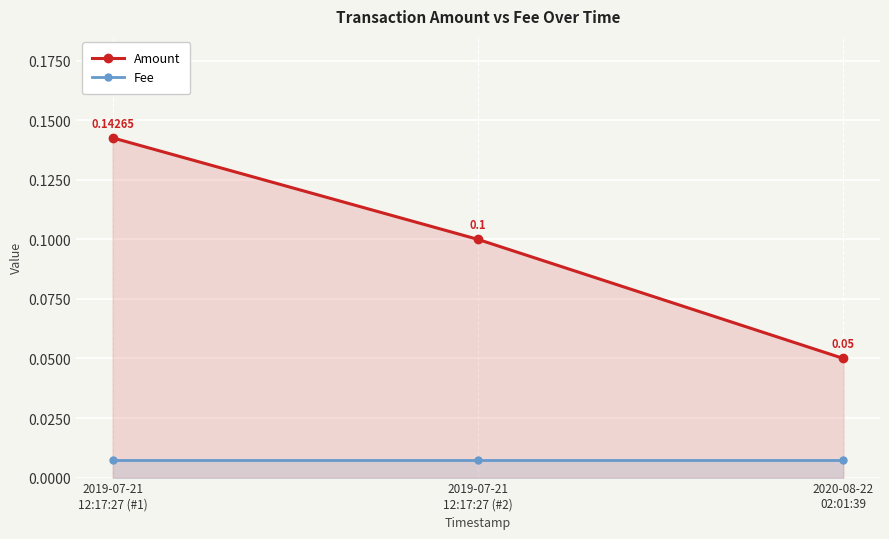

Reading right to left, list all the values displayed in this chart.

Amount: 2020-08-22
02:01:39=0.1	2019-07-21
12:17:27 (#2)=0.1	2019-07-21
12:17:27 (#1)=0.1
Fee: 2020-08-22
02:01:39=0.0	2019-07-21
12:17:27 (#2)=0.0	2019-07-21
12:17:27 (#1)=0.0